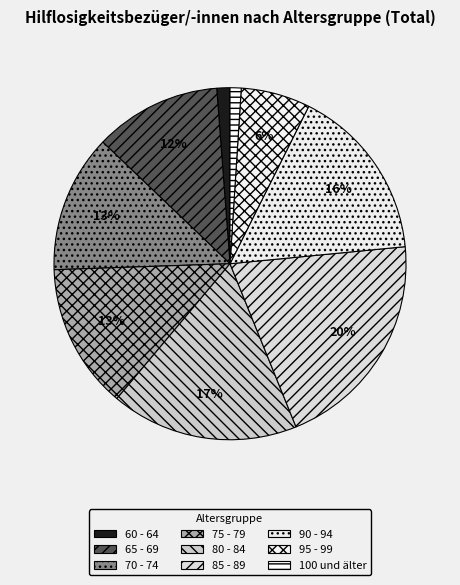

How many slices are in this pie chart?

9